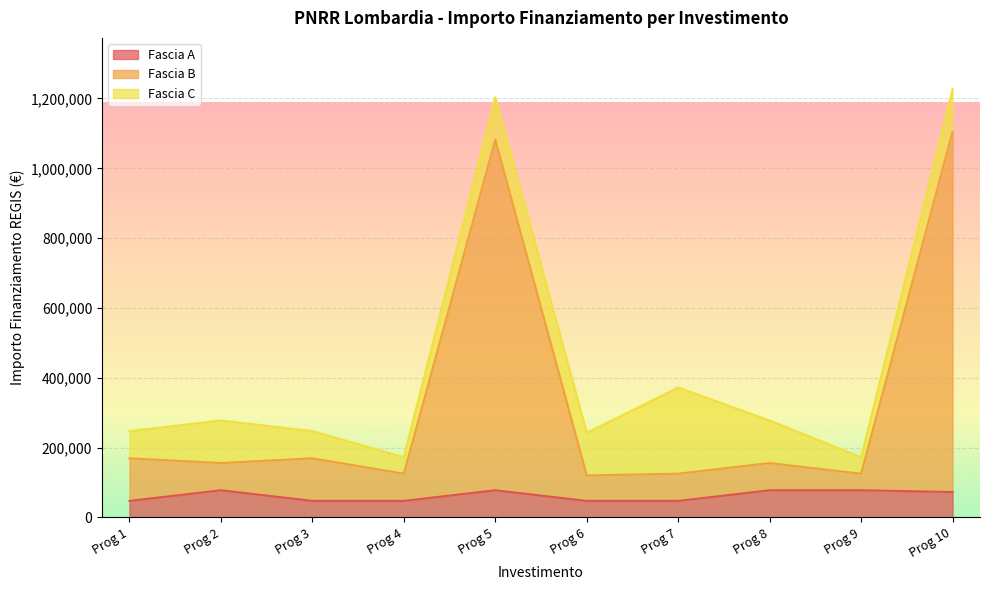

What is the lowest value of the Fascia A series?

47427